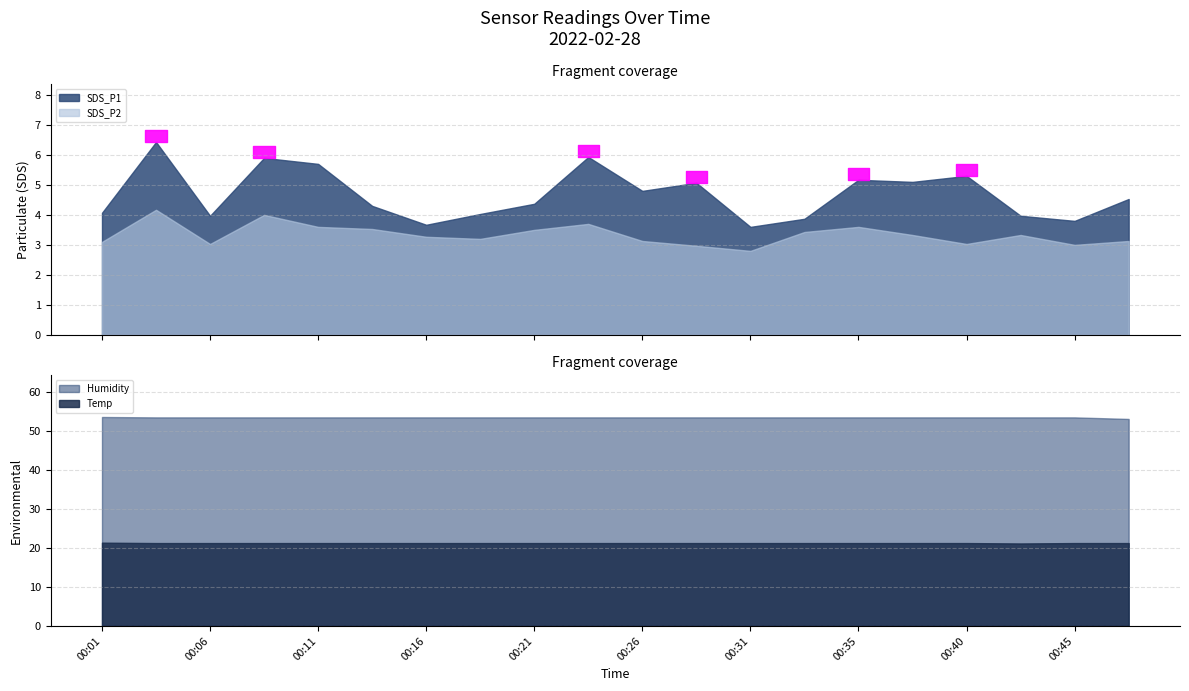

Rank the series by their maximum value, from lowest to highest.

SDS_P2, SDS_P1, Temp, Humidity